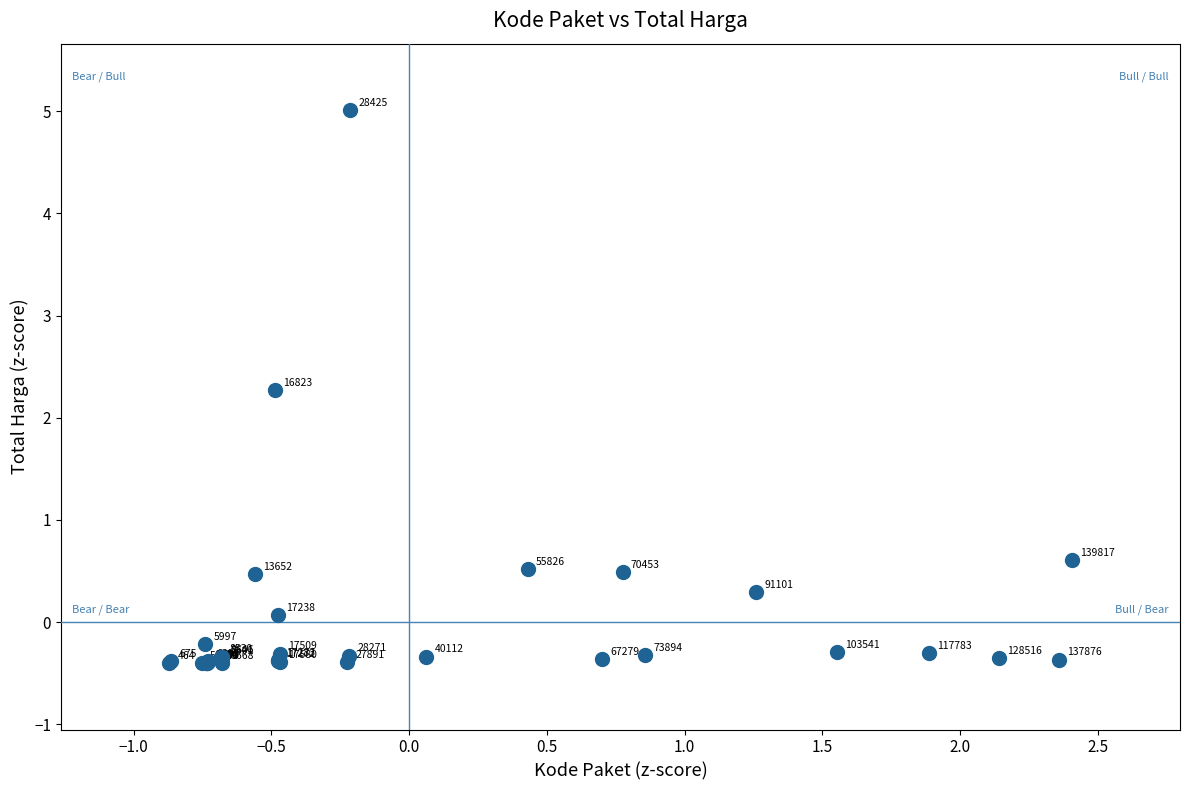

What Y value in the scatter plot is closest to 2?

2.3